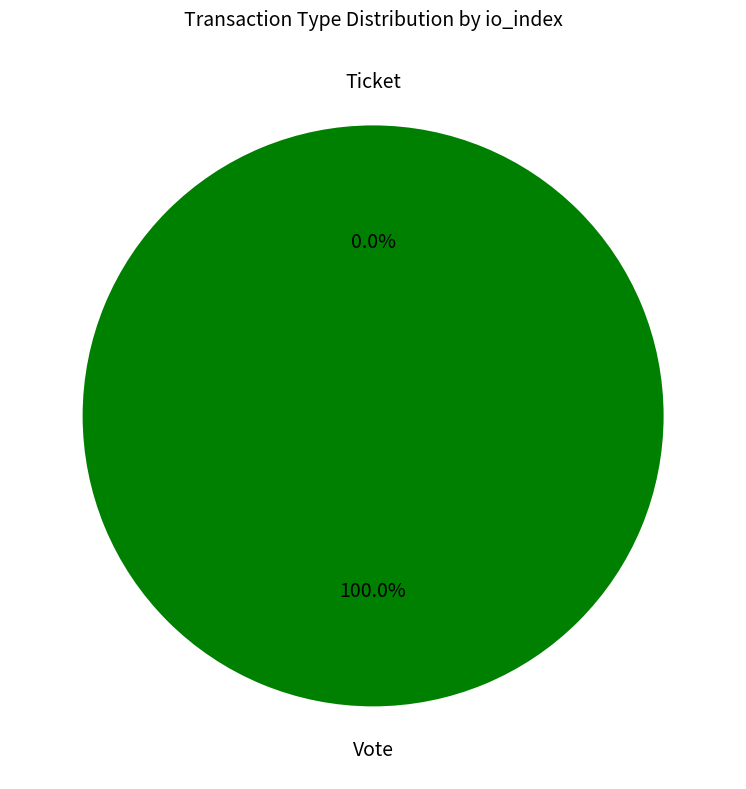

To the nearest percent, what is the average slice percentage?

50%